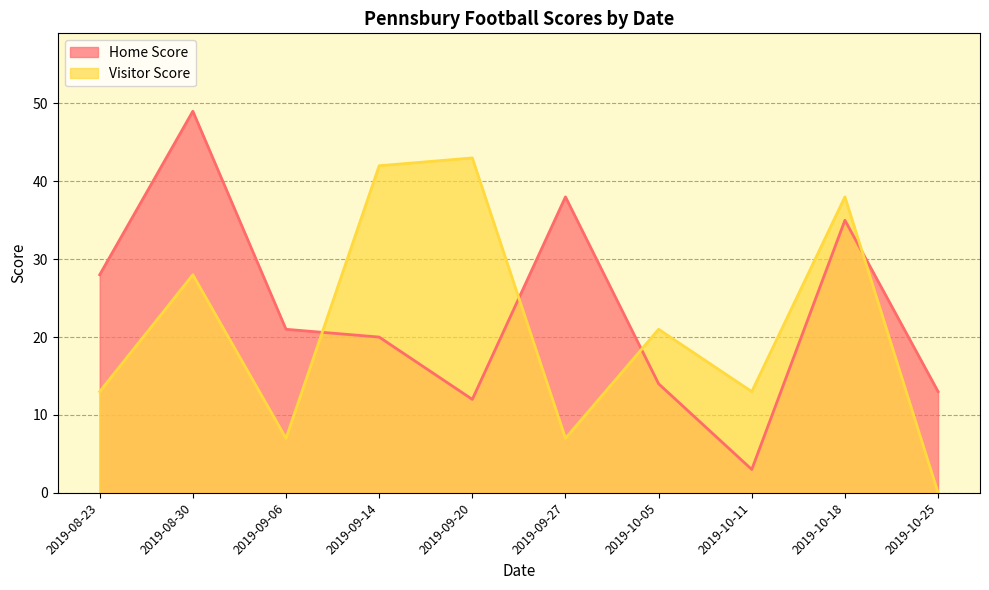

The Visitor Score series shows 42 at 2019-09-14. True or false?

True